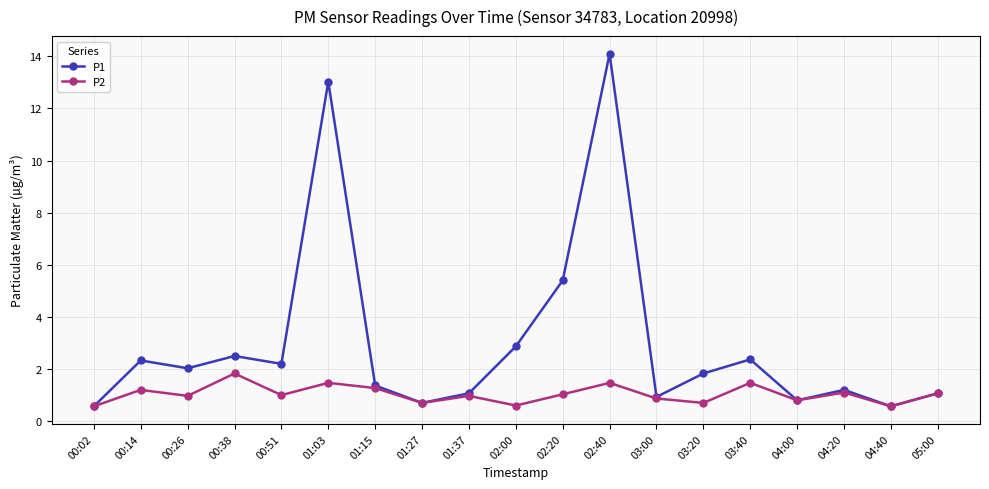

At which category does P1 reach its first local valley?

00:26